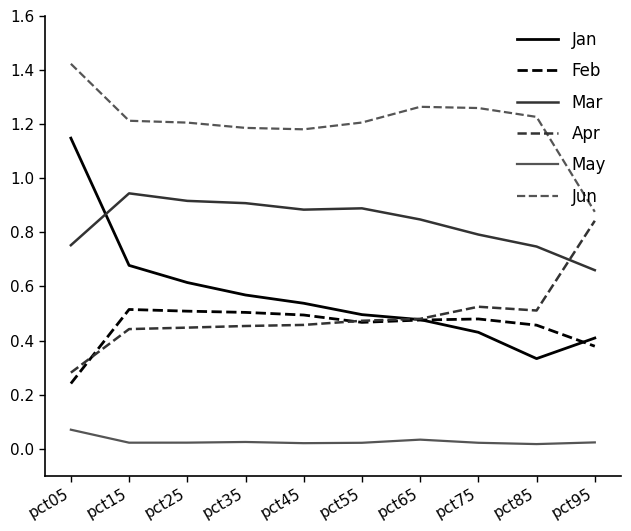

At which label does Feb reach its minimum?

pct05